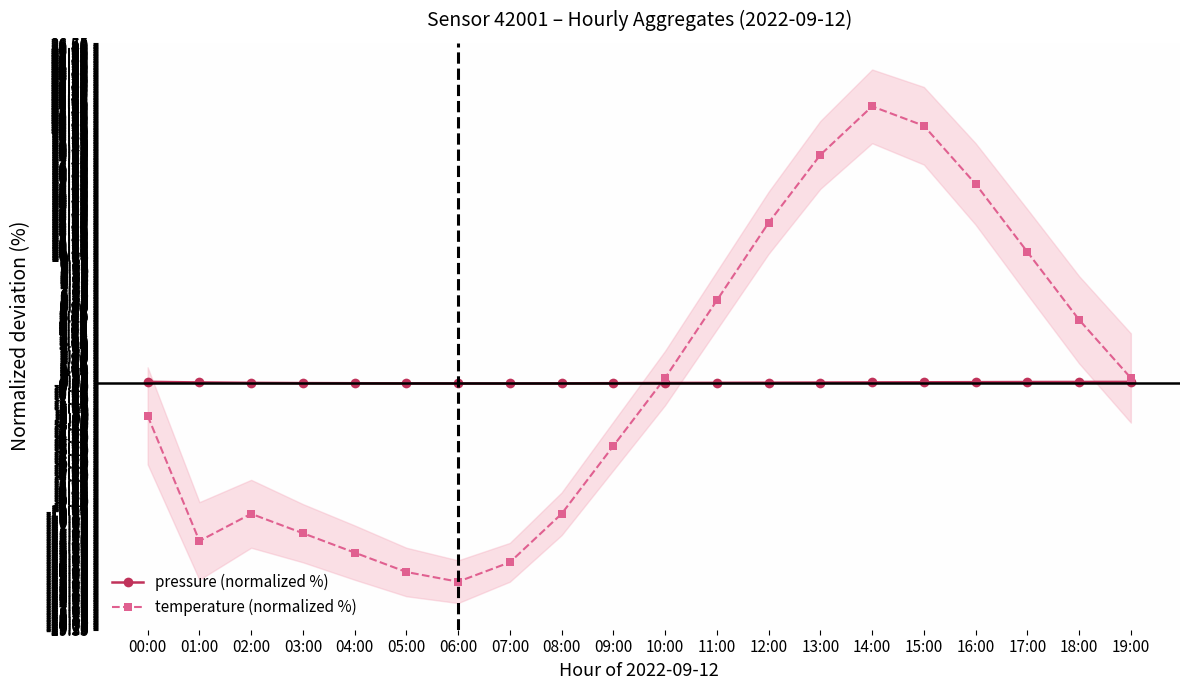

What is the label of the 12th point from the left?

11:00